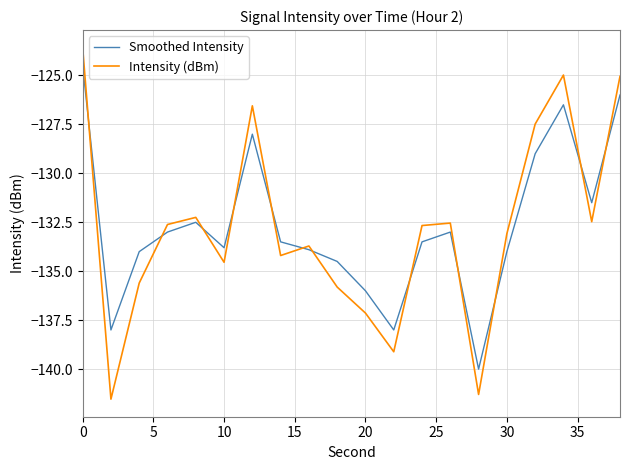

True or false: Intensity (dBm) and Smoothed Intensity intersect in this chart.

True